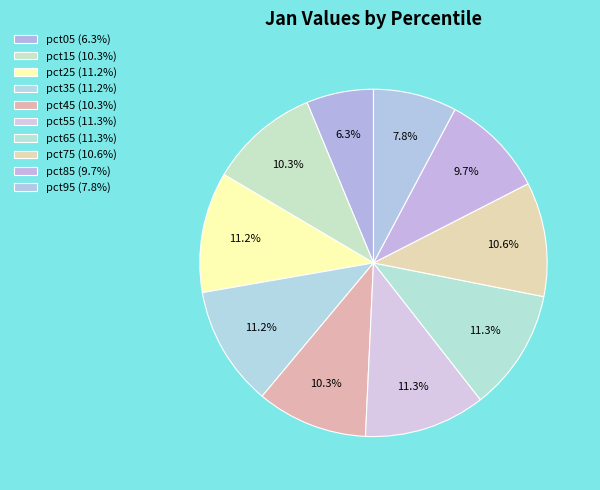

What percentage is the pct85 slice, to the nearest percent?

10%